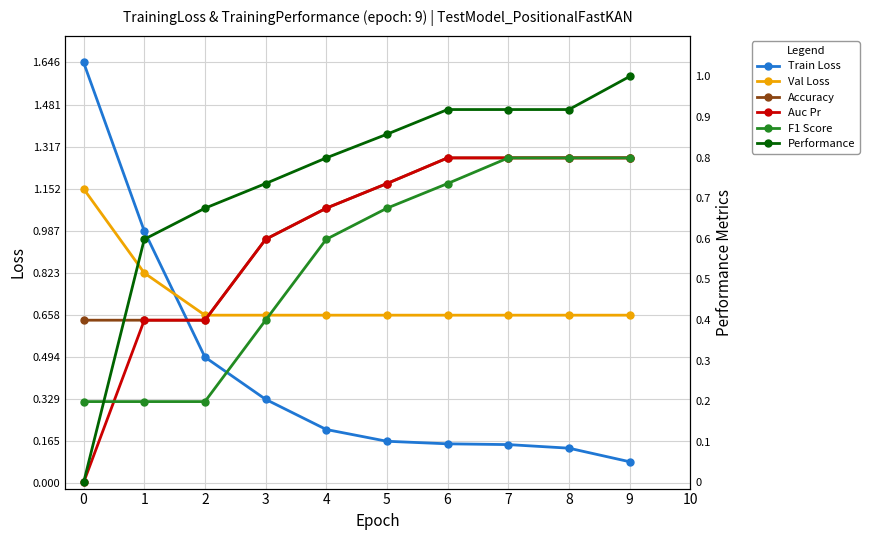

How many F1 Score values are between 0 and 1?

10